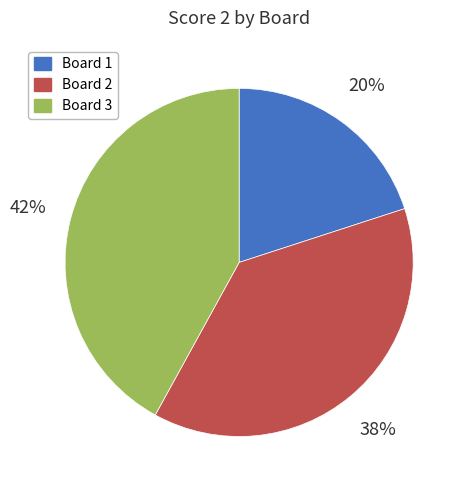

Combined, do Board 1 and Board 2 account for over 50%?

Yes